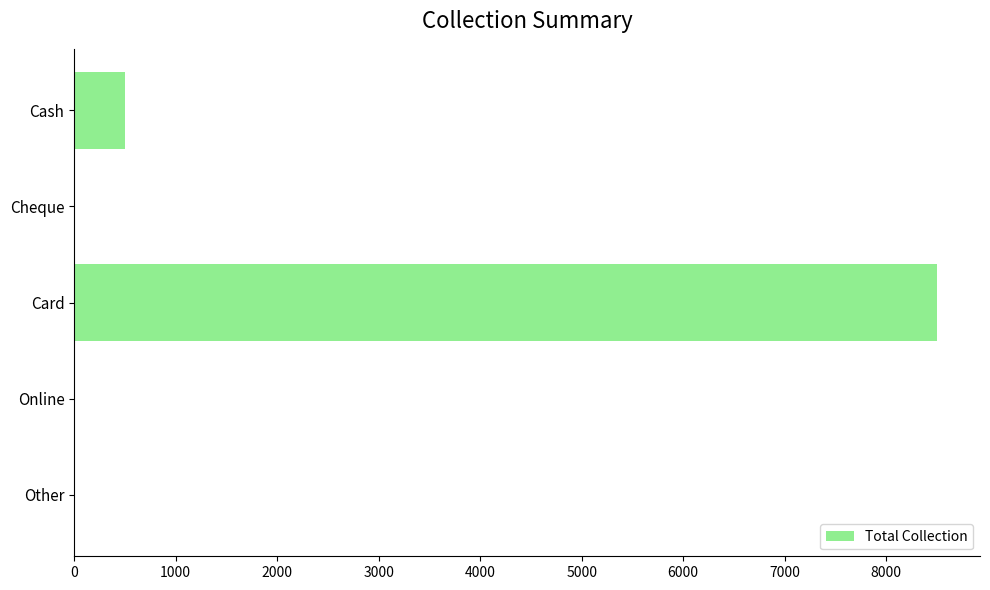

Does the chart contain stacked bars?

No